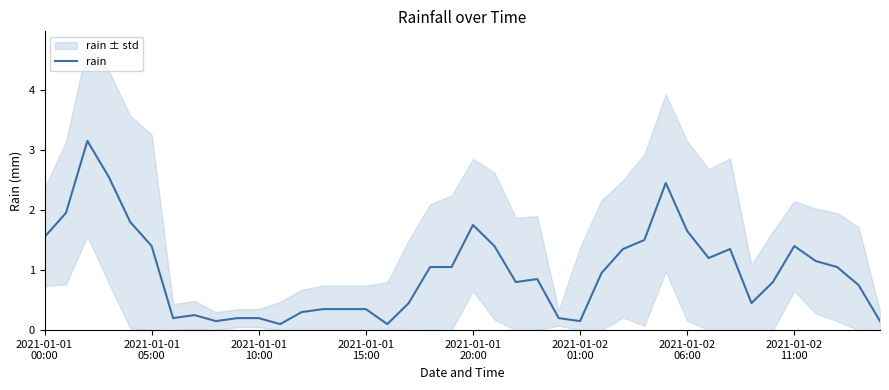

What is the greatest value displayed?

3.2